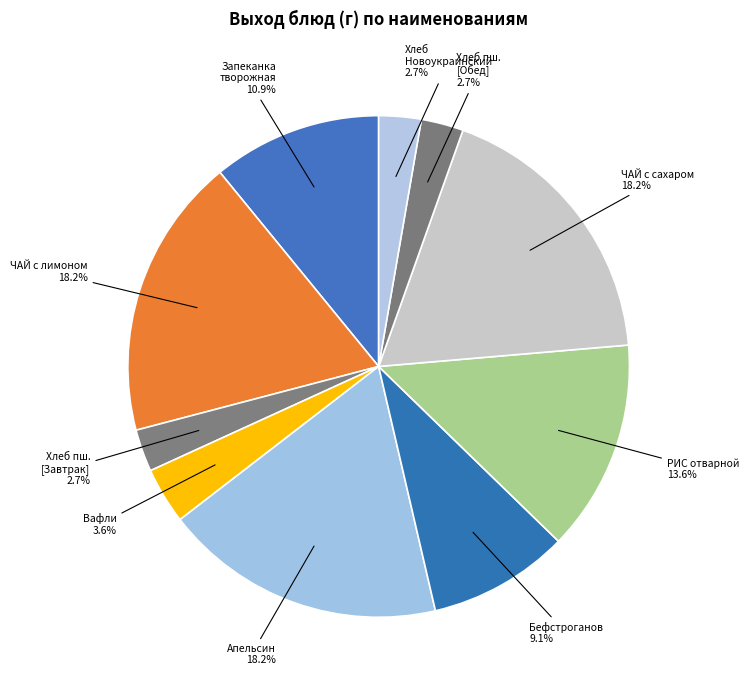

Which has a higher value, Хлеб пш. [Обед] or ЧАЙ с лимоном?

ЧАЙ с лимоном